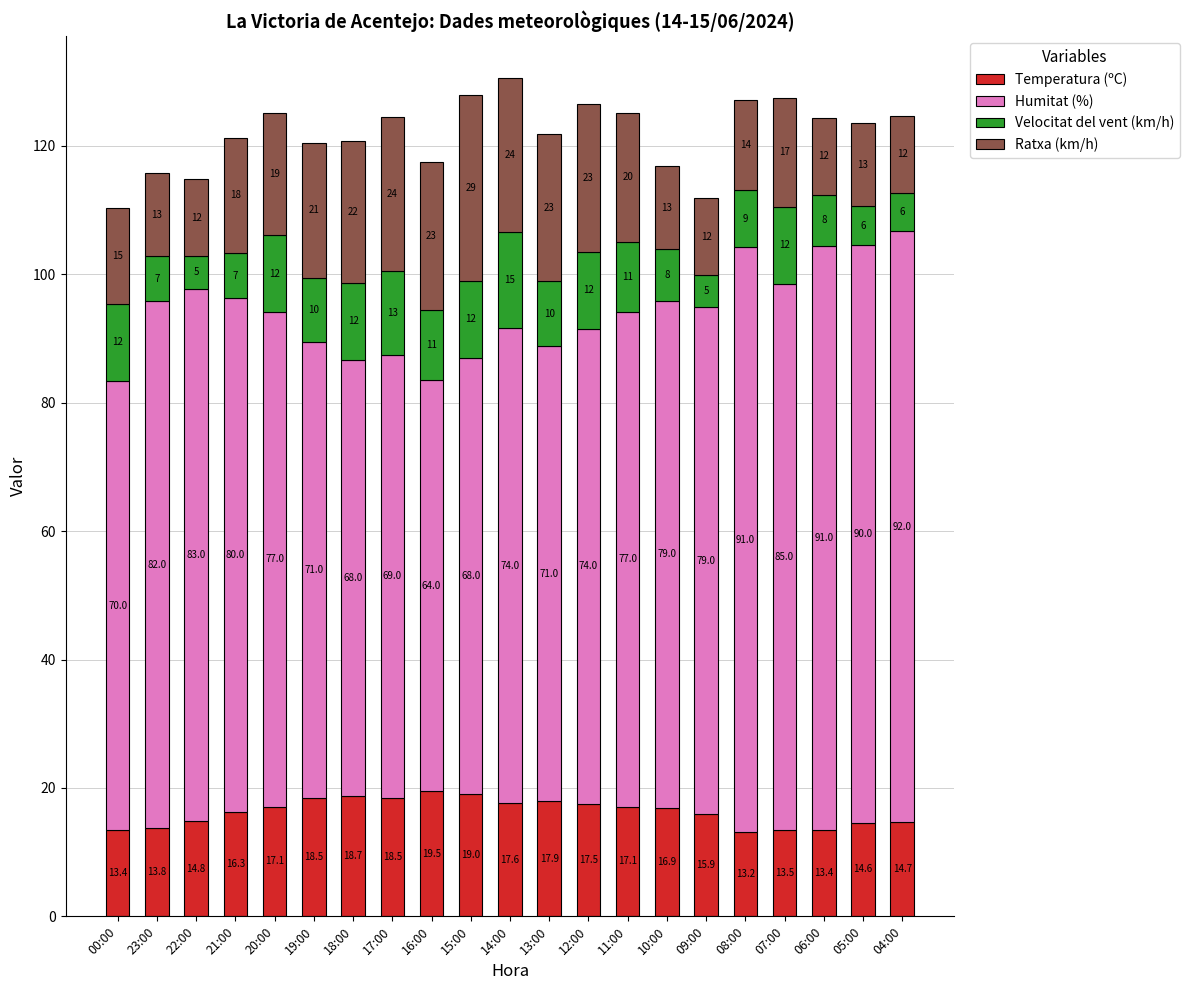

At which label is Temperatura (ºC) closest to 16?

09:00